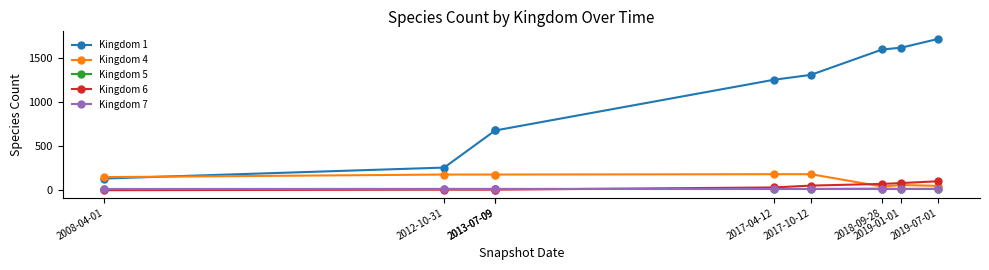

At how many categories does at least one series exceed 1492?

3